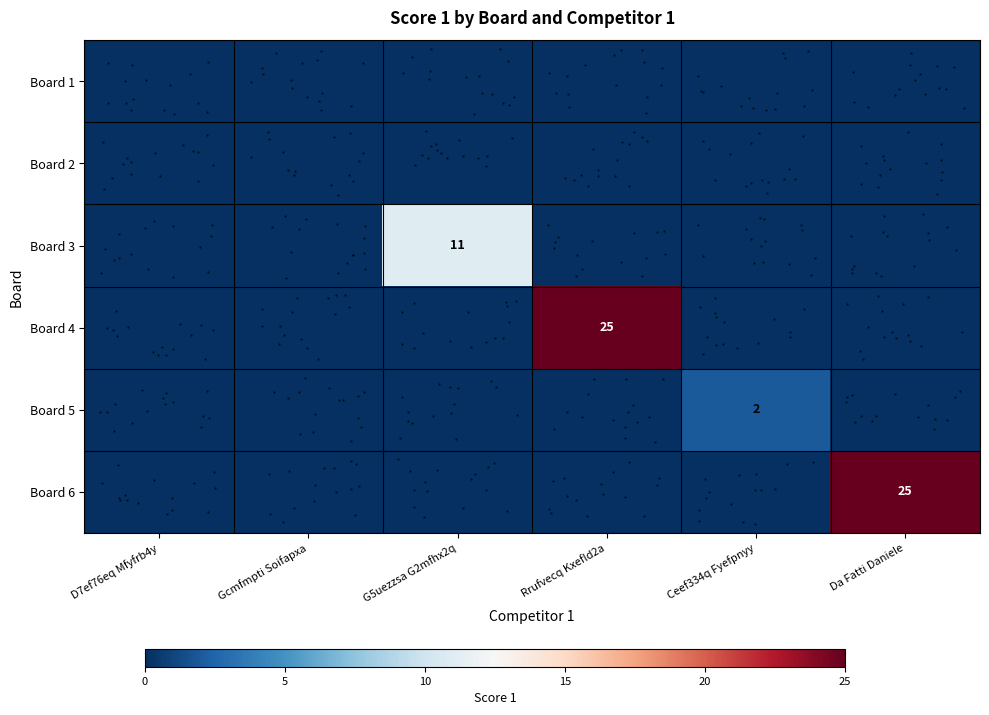

What is the average value of the row_5 series?

4